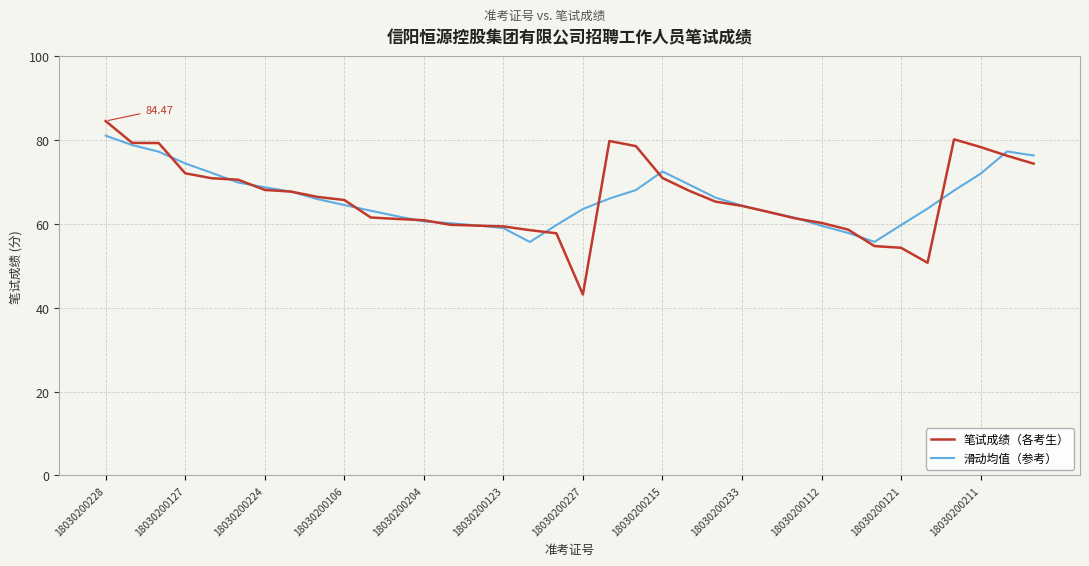

Which series has the widest spread of values?

笔试成绩（各考生）